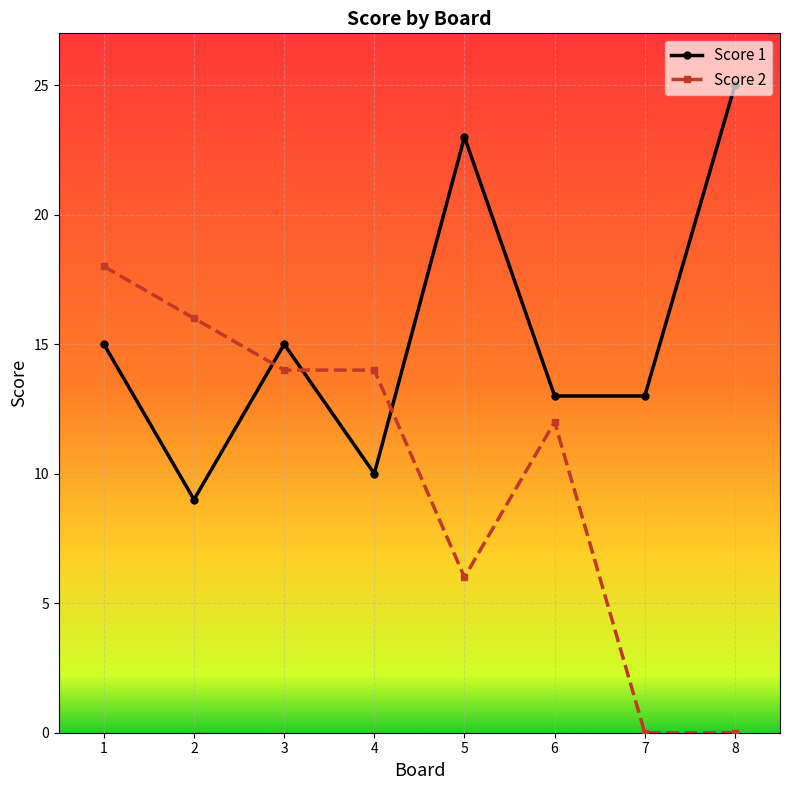

Reading right to left, transcribe all the data shown in this chart.

Score 1: 25	13	13	23	10	15	9	15
Score 2: 0	0	12	6	14	14	16	18